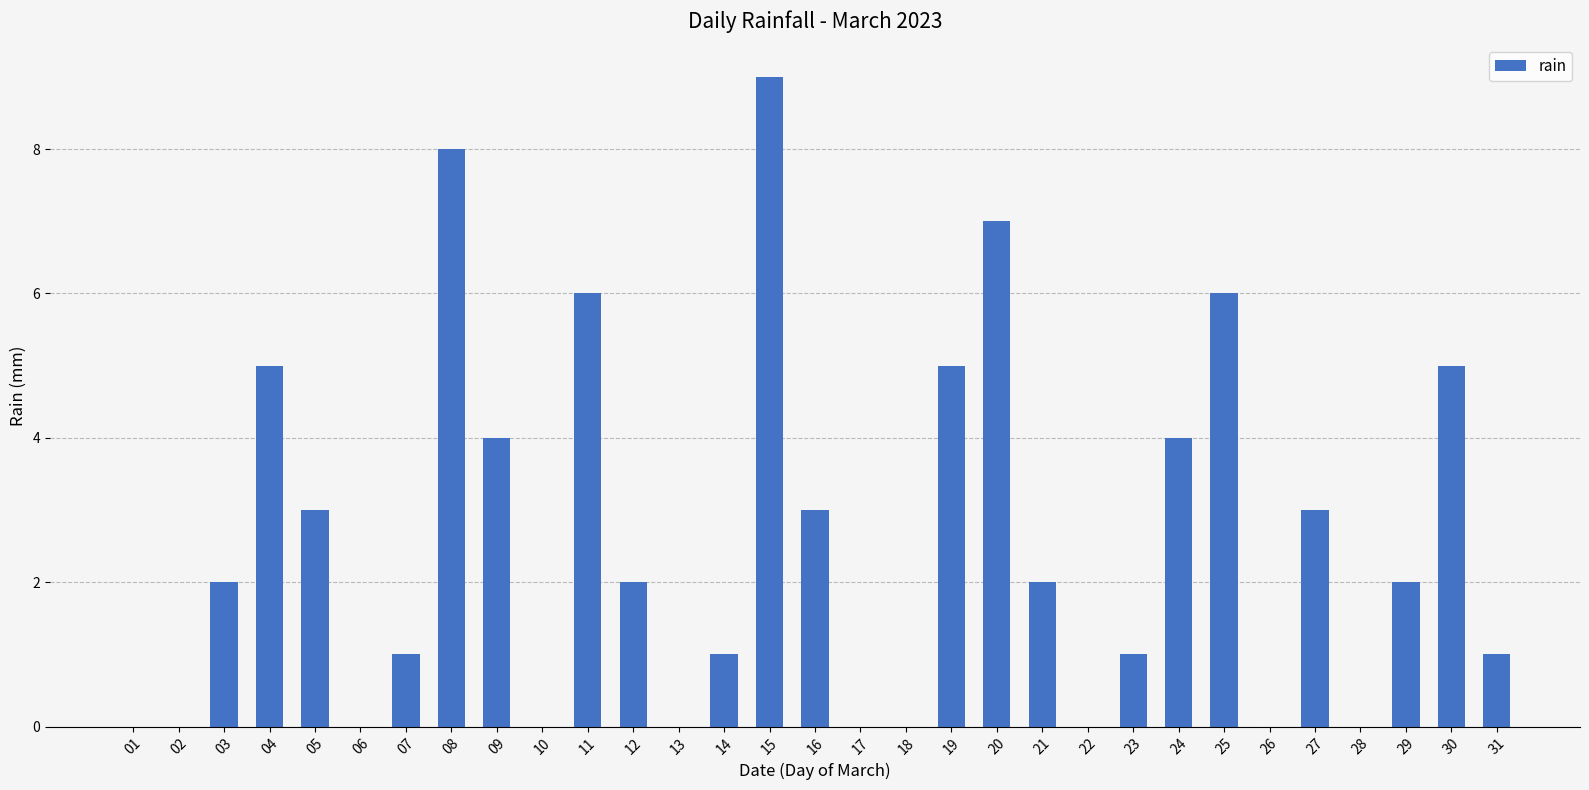

Count the number of categories in the chart.

31